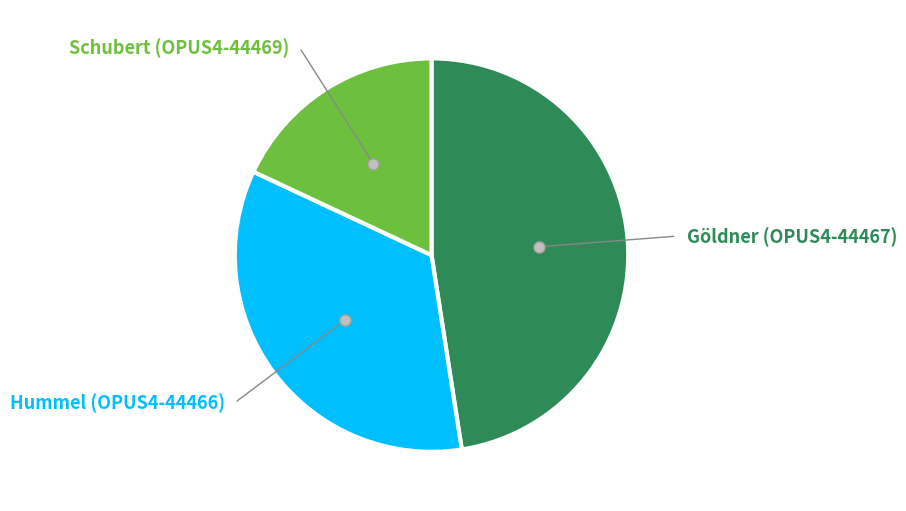

Is there a majority slice in this chart?

No